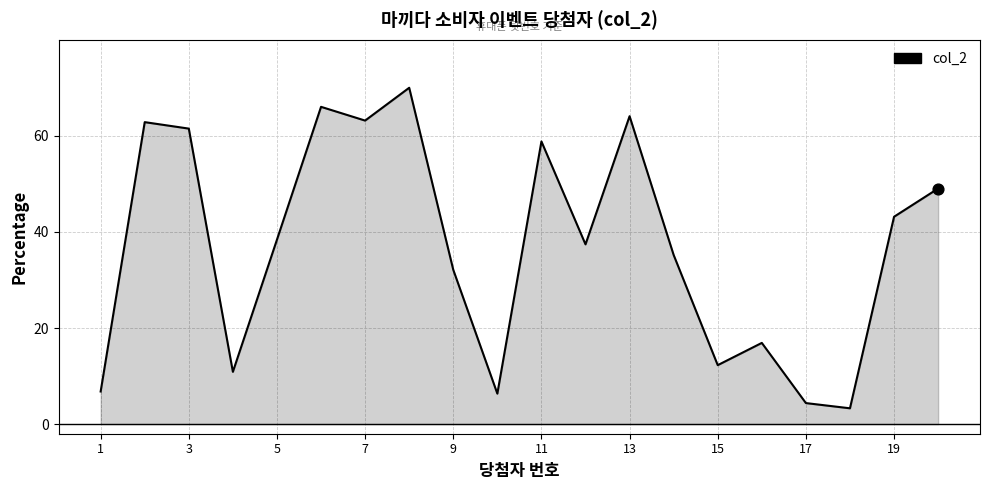

What is the difference between the maximum and minimum values?

66.7